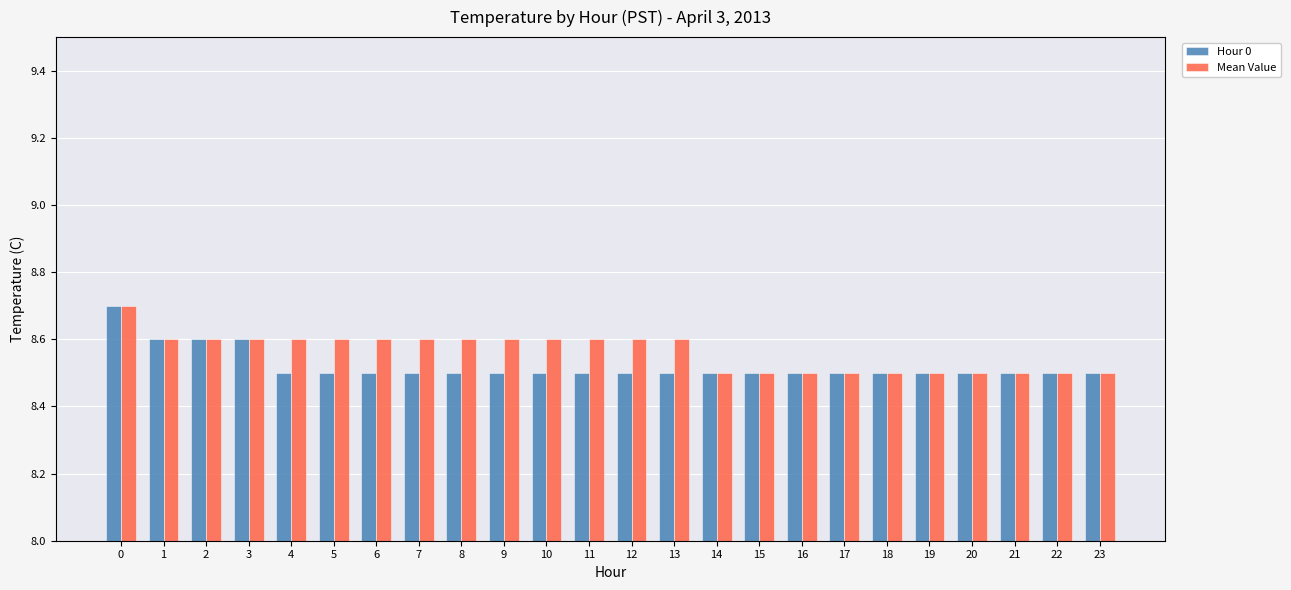

At how many categories does at least one series exceed 8?

24